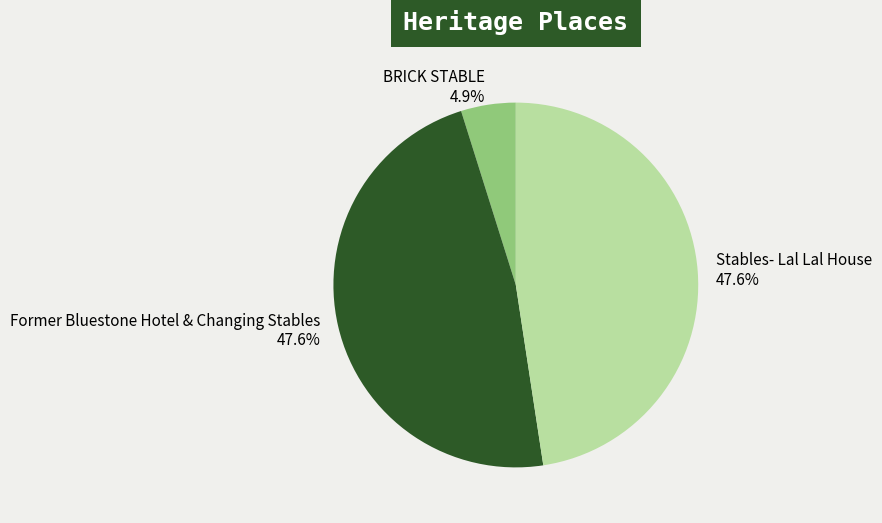

Does any single category account for the majority?

No